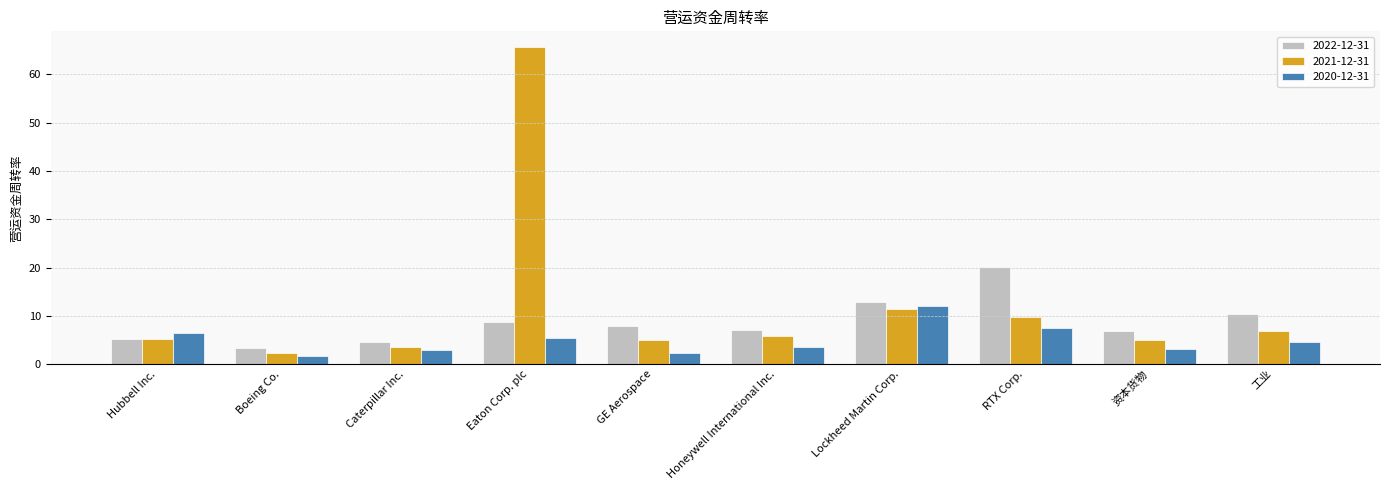

List the series in order of their overall mean, highest first.

2021-12-31, 2022-12-31, 2020-12-31